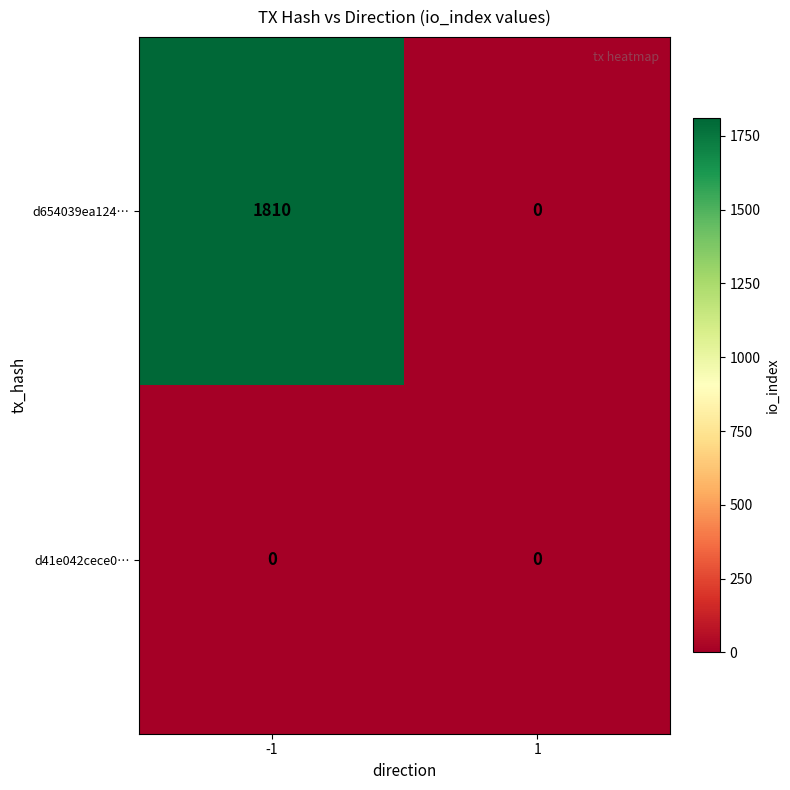

How many categories are shown in the chart?

2